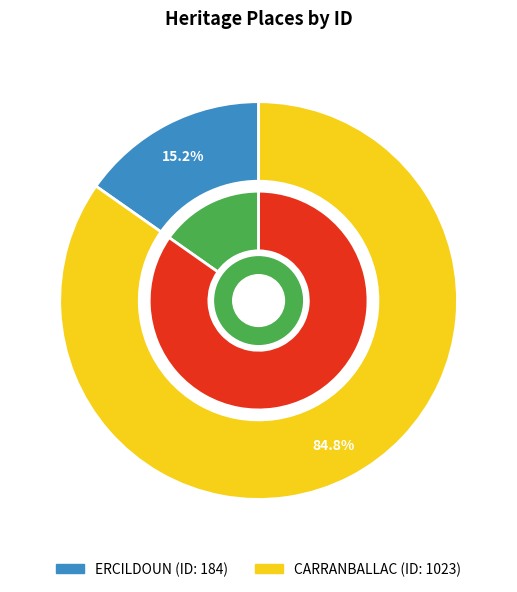

Is it true that ERCILDOUN is 24% of the pie?

False